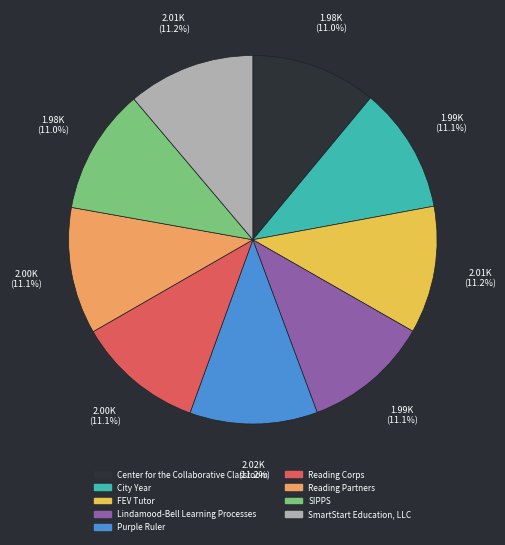

What percentage do Purple Ruler and FEV Tutor together represent?

22.4%